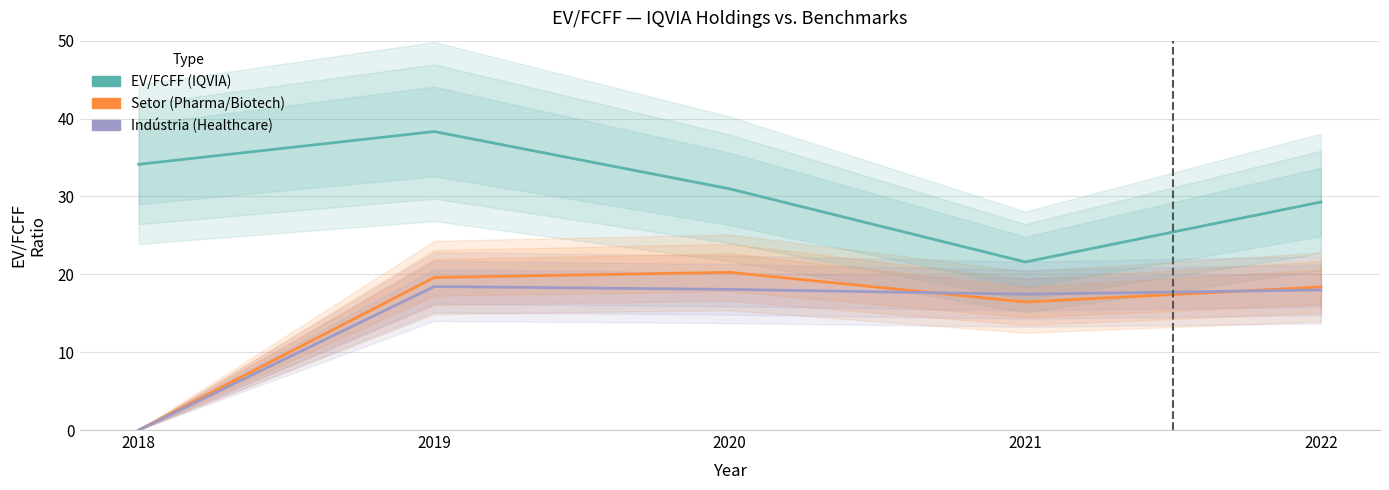

What is the highest value of the Indústria (Healthcare) series?

18.4